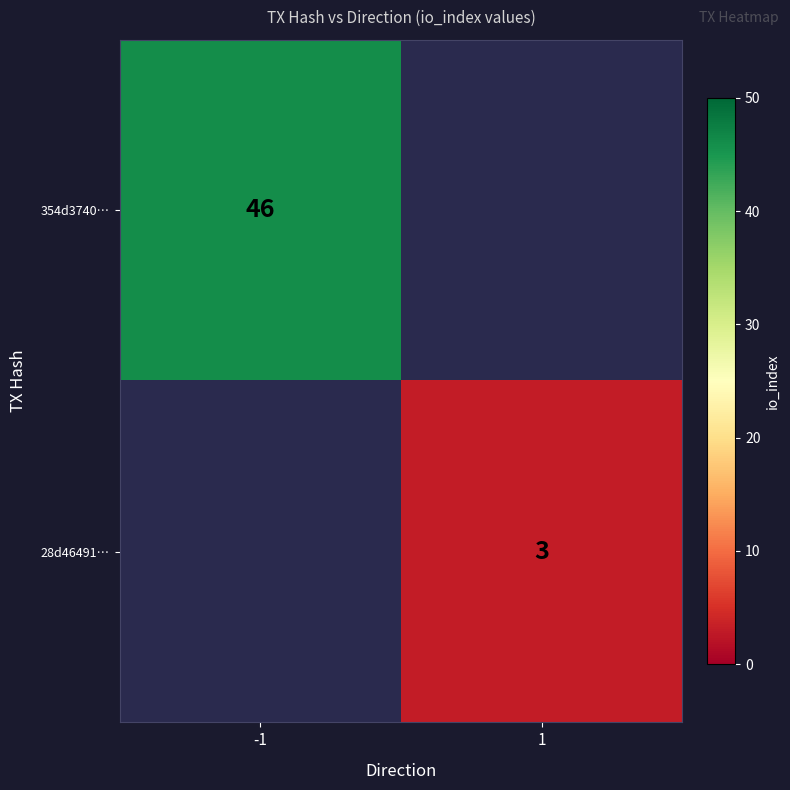

The 354d3740… series shows 46 at -1. True or false?

True